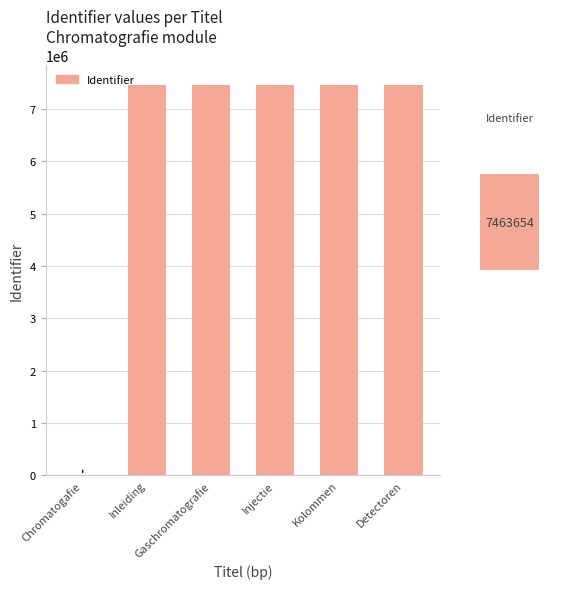

How many data points does each series have?

6